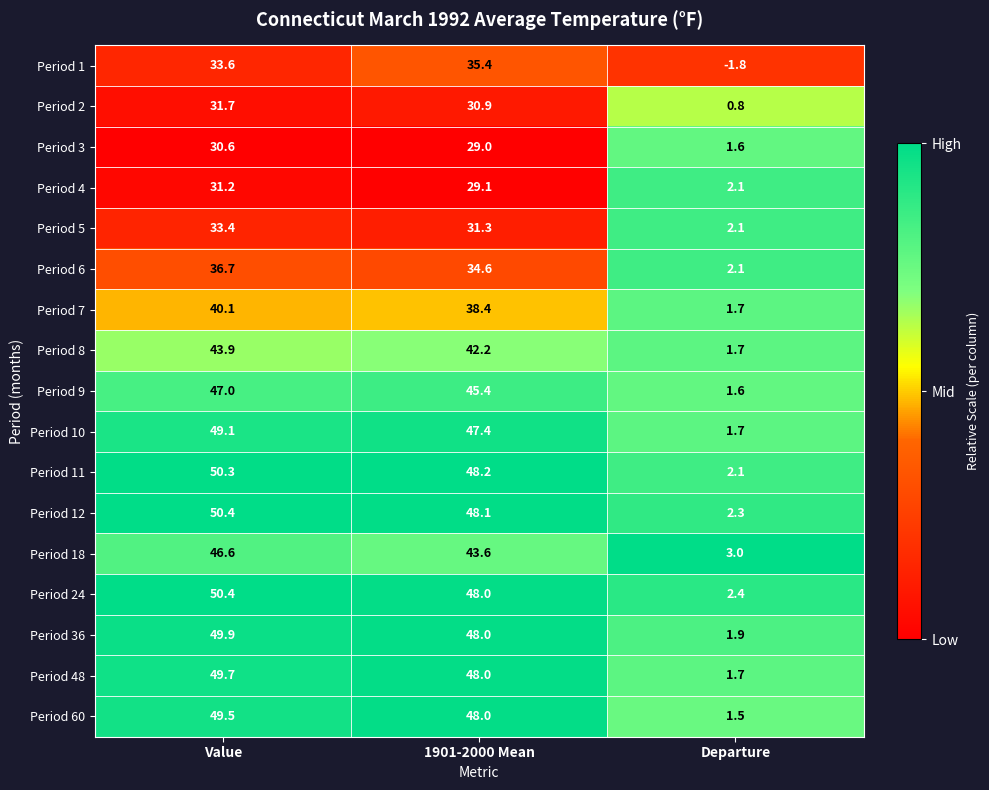

List the labels in order of Period 48 value, smallest first.

Departure, 1901-2000 Mean, Value